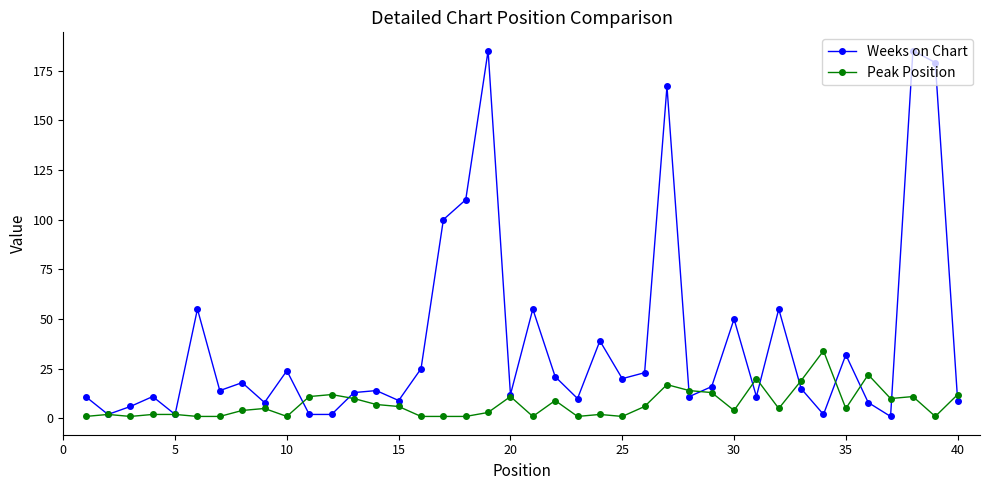

Which series has the largest range (max minus min)?

Weeks on Chart